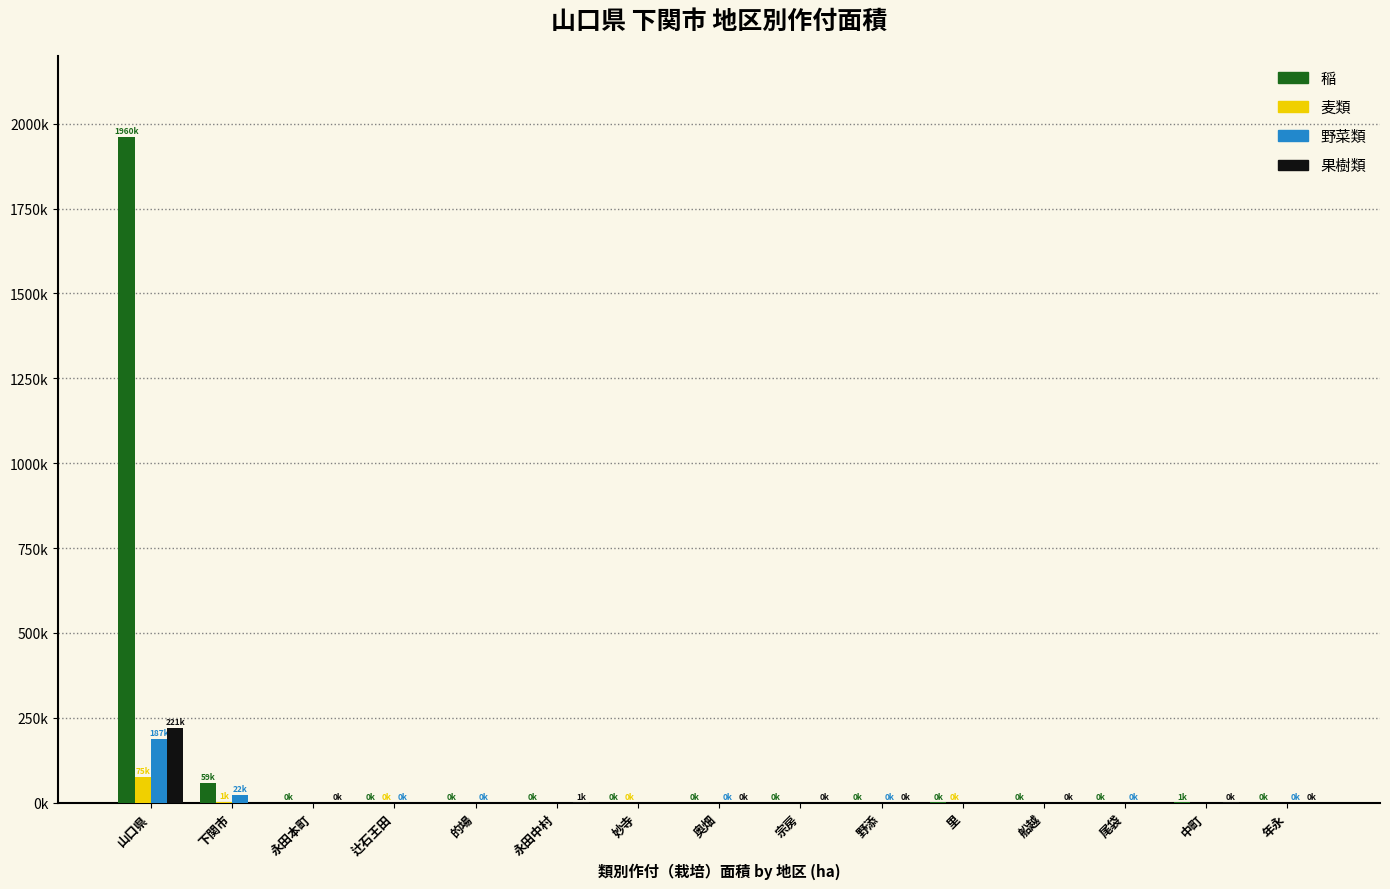

Are the bars grouped side by side (vs. stacked)?

Yes